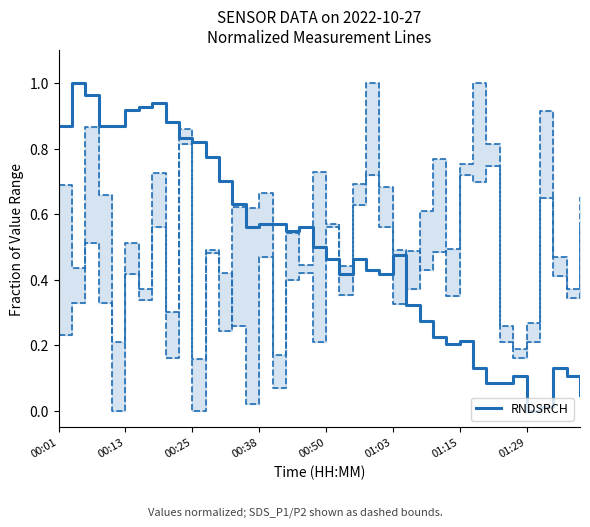

What is the value of the 39th point from the left?

0.1